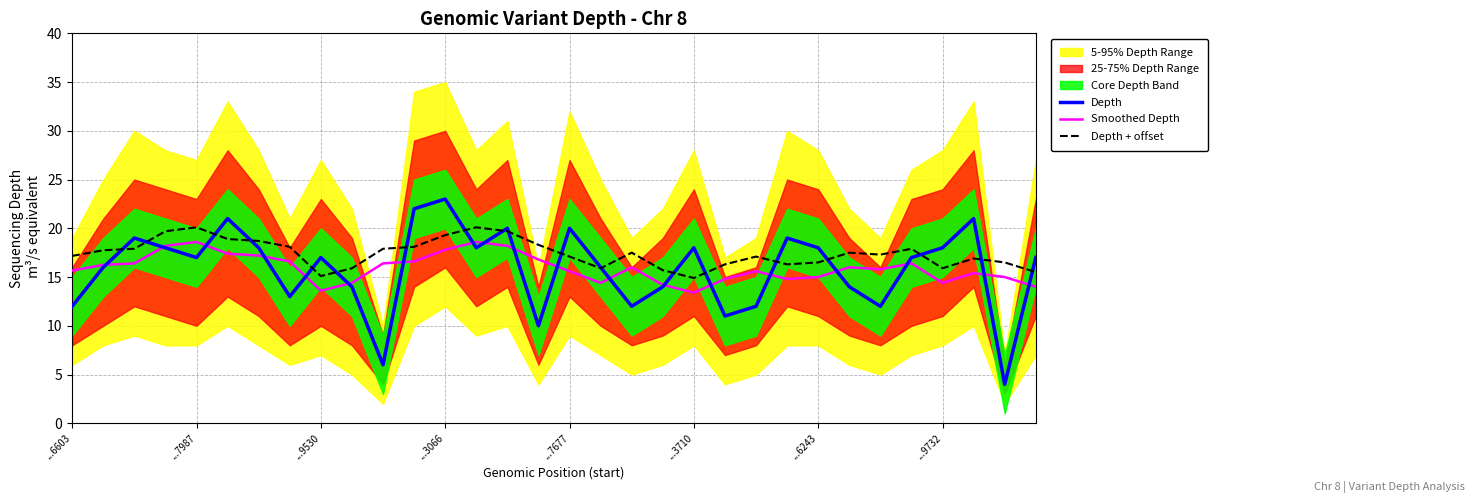

Which has a higher value, ...6243 or ...6603?

...6243